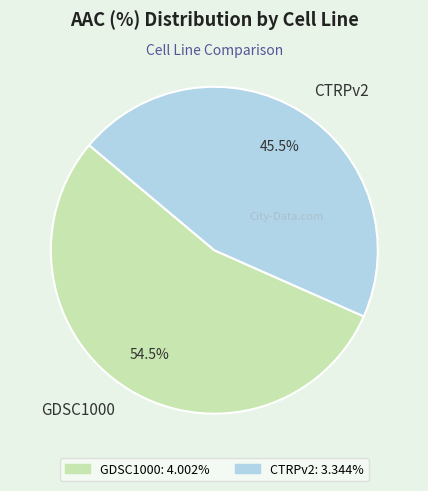

How many slices are in this pie chart?

2